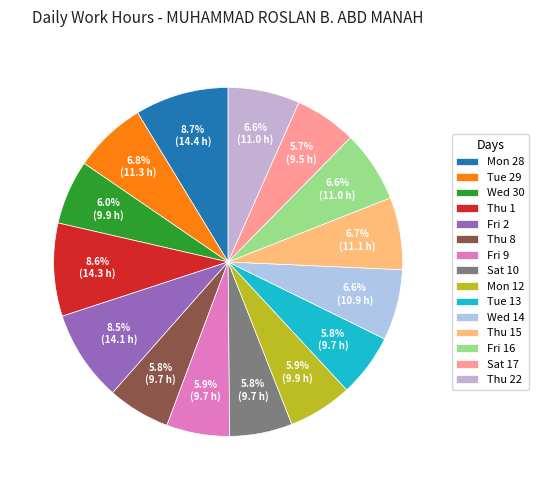

Is there a majority slice in this chart?

No